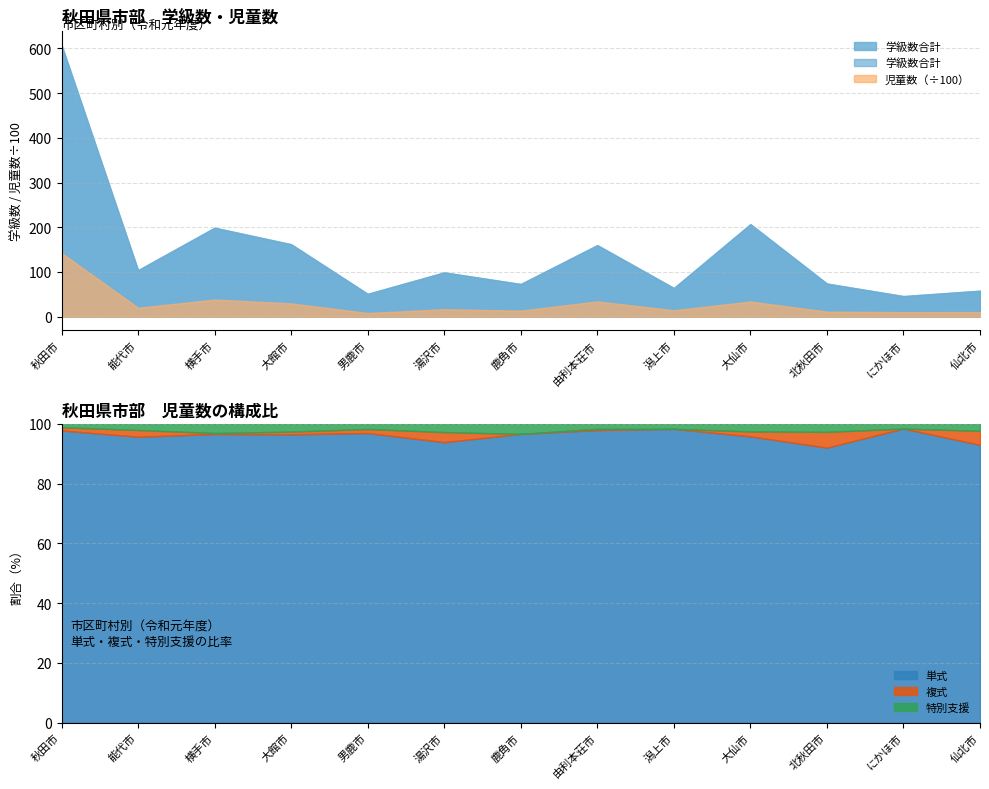

Reading left to right, list all the values displayed in this chart.

単式学級数: 523	82	150	126	39	75	55	132	53	155	53	38	43
複式学級数: 13	6	1	2	1	4	0	1	0	4	6	0	4
特別支援学級数: 72	16	48	34	11	20	18	27	11	48	15	8	11
単式児童数: 13939	1900	3695	2857	786	1559	1291	3330	1397	3243	1028	992	951
複式児童数: 157	45	13	27	11	56	0	14	0	56	59	0	48
特別支援児童数: 161	41	117	77	14	46	45	57	24	86	30	16	24